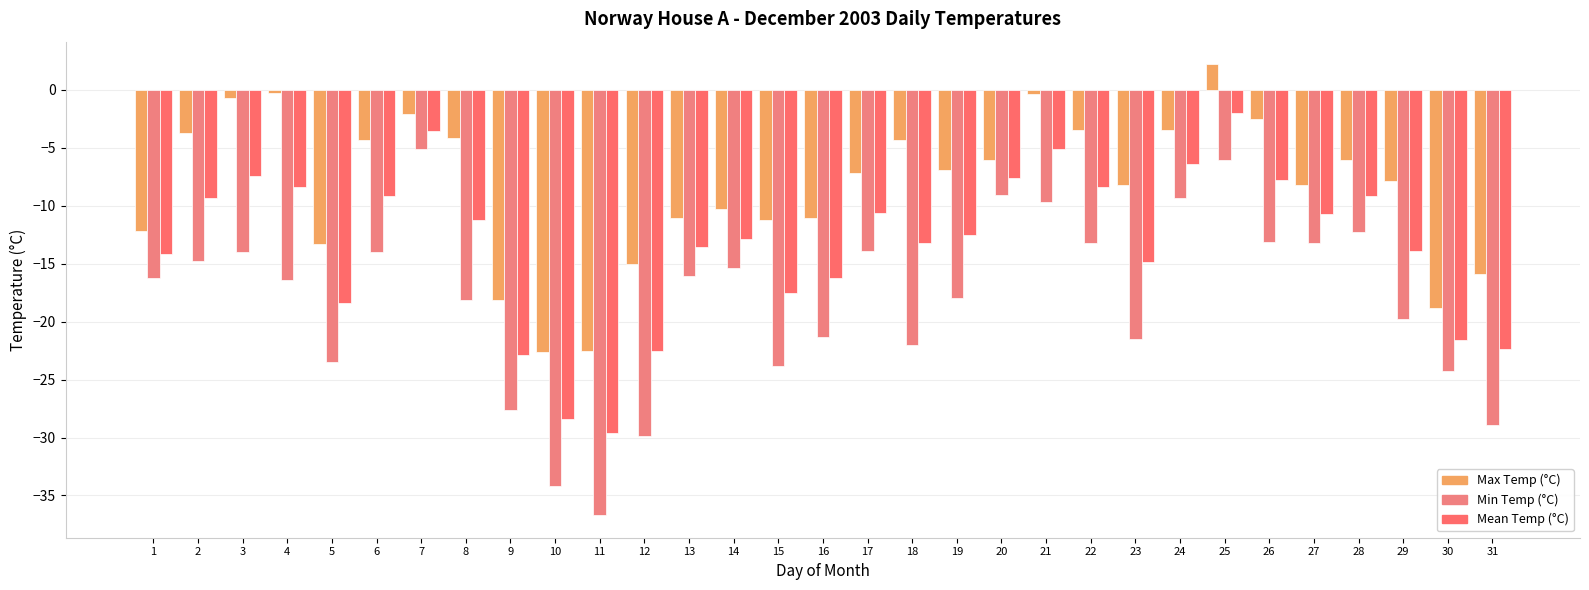

Reading right to left, transcribe all the data shown in this chart.

Max Temp (°C): -15.9	-18.8	-7.9	-6.1	-8.2	-2.5	2.2	-3.5	-8.2	-3.5	-0.4	-6.1	-6.9	-4.3	-7.2	-11.1	-11.2	-10.3	-11.1	-15.0	-22.5	-22.6	-18.1	-4.2	-2.1	-4.3	-13.3	-0.3	-0.7	-3.7	-12.2
Min Temp (°C): -28.9	-24.3	-19.8	-12.3	-13.2	-13.1	-6.1	-9.3	-21.5	-13.2	-9.7	-9.1	-18.0	-22.0	-13.9	-21.3	-23.8	-15.4	-16.1	-29.9	-36.7	-34.2	-27.6	-18.1	-5.1	-14.0	-23.5	-16.4	-14.0	-14.8	-16.2
Mean Temp (°C): -22.4	-21.6	-13.9	-9.2	-10.7	-7.8	-2.0	-6.4	-14.9	-8.4	-5.1	-7.6	-12.5	-13.2	-10.6	-16.2	-17.5	-12.9	-13.6	-22.5	-29.6	-28.4	-22.9	-11.2	-3.6	-9.2	-18.4	-8.4	-7.4	-9.3	-14.2